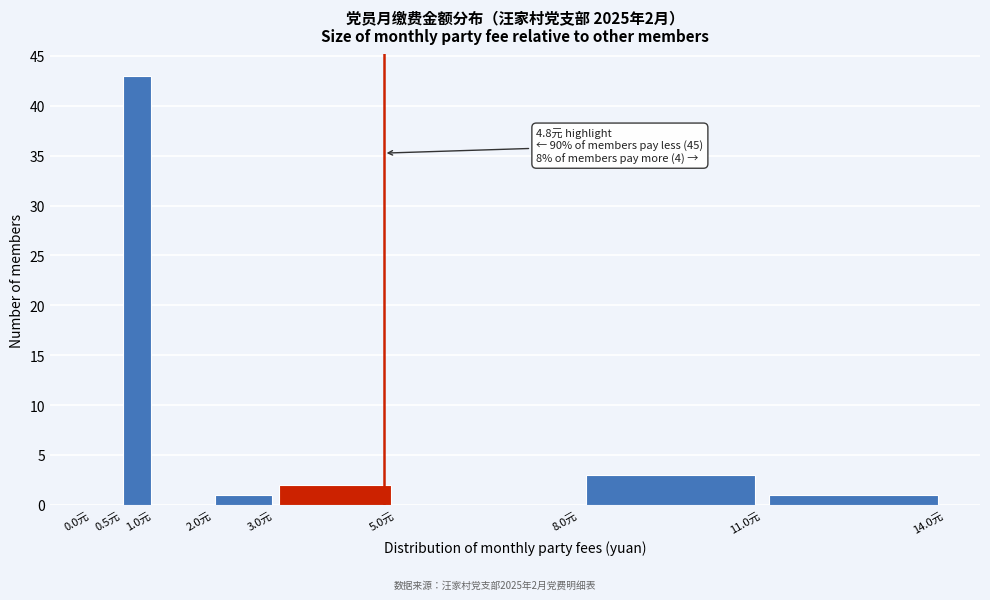

Which range on the x-axis has the tallest bar?

0.5 to 1.0